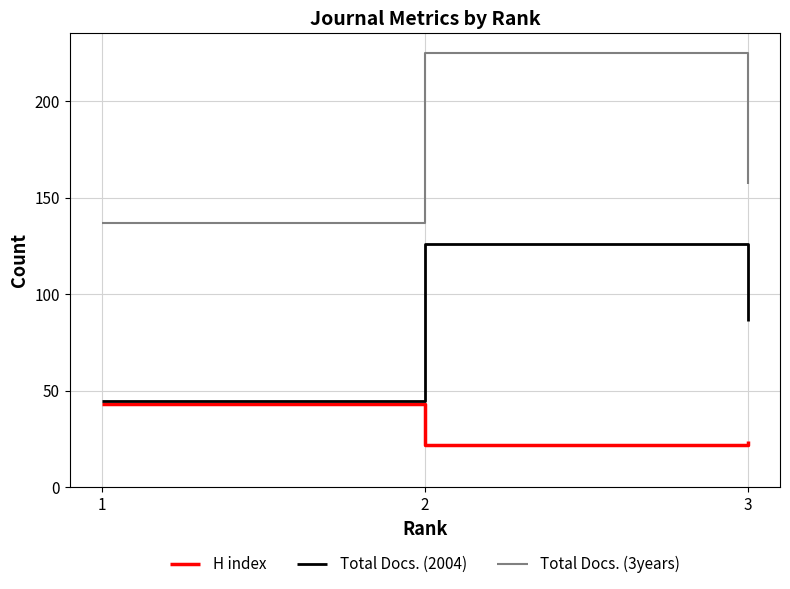

At which label is Total Docs. (2004) closest to 85?

3